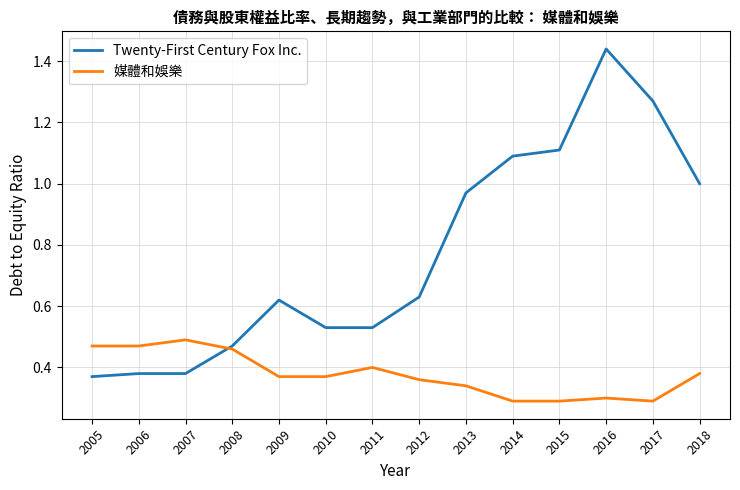

Which series has the largest total across all categories?

Twenty-First Century Fox Inc.